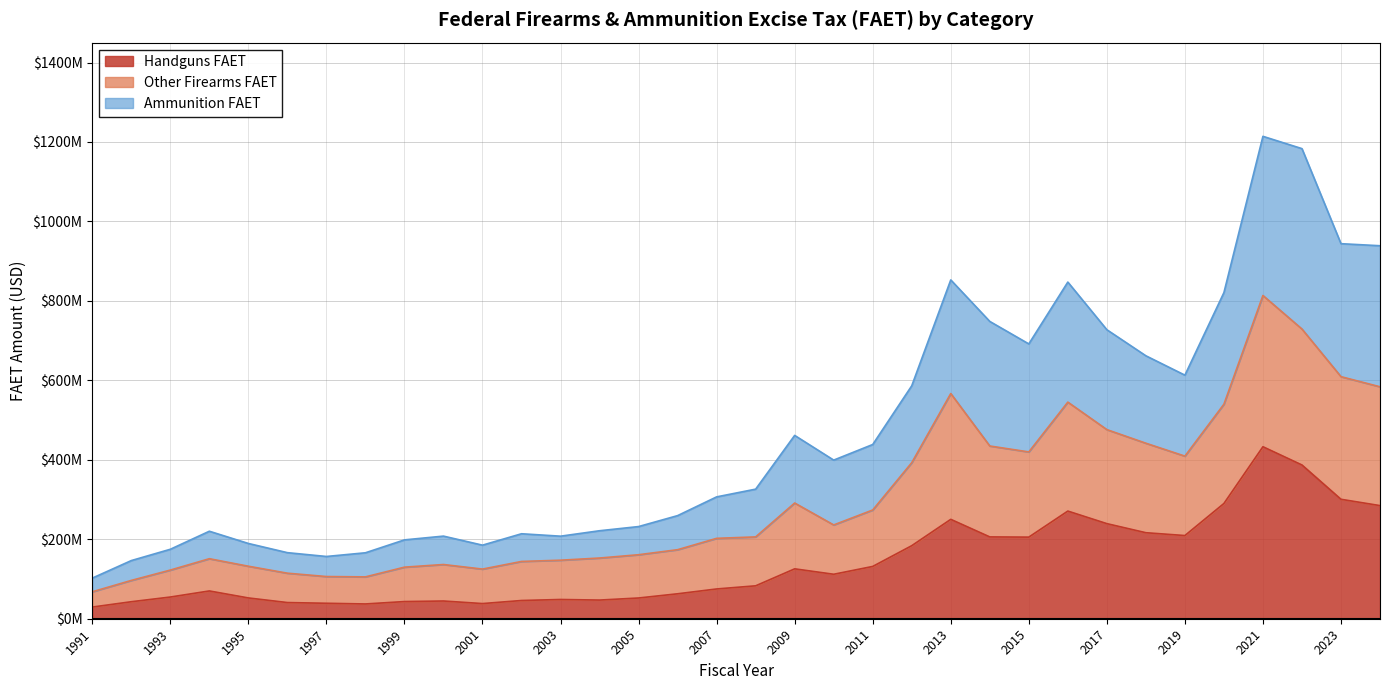

At which category is the sum across all series the highest?

2021